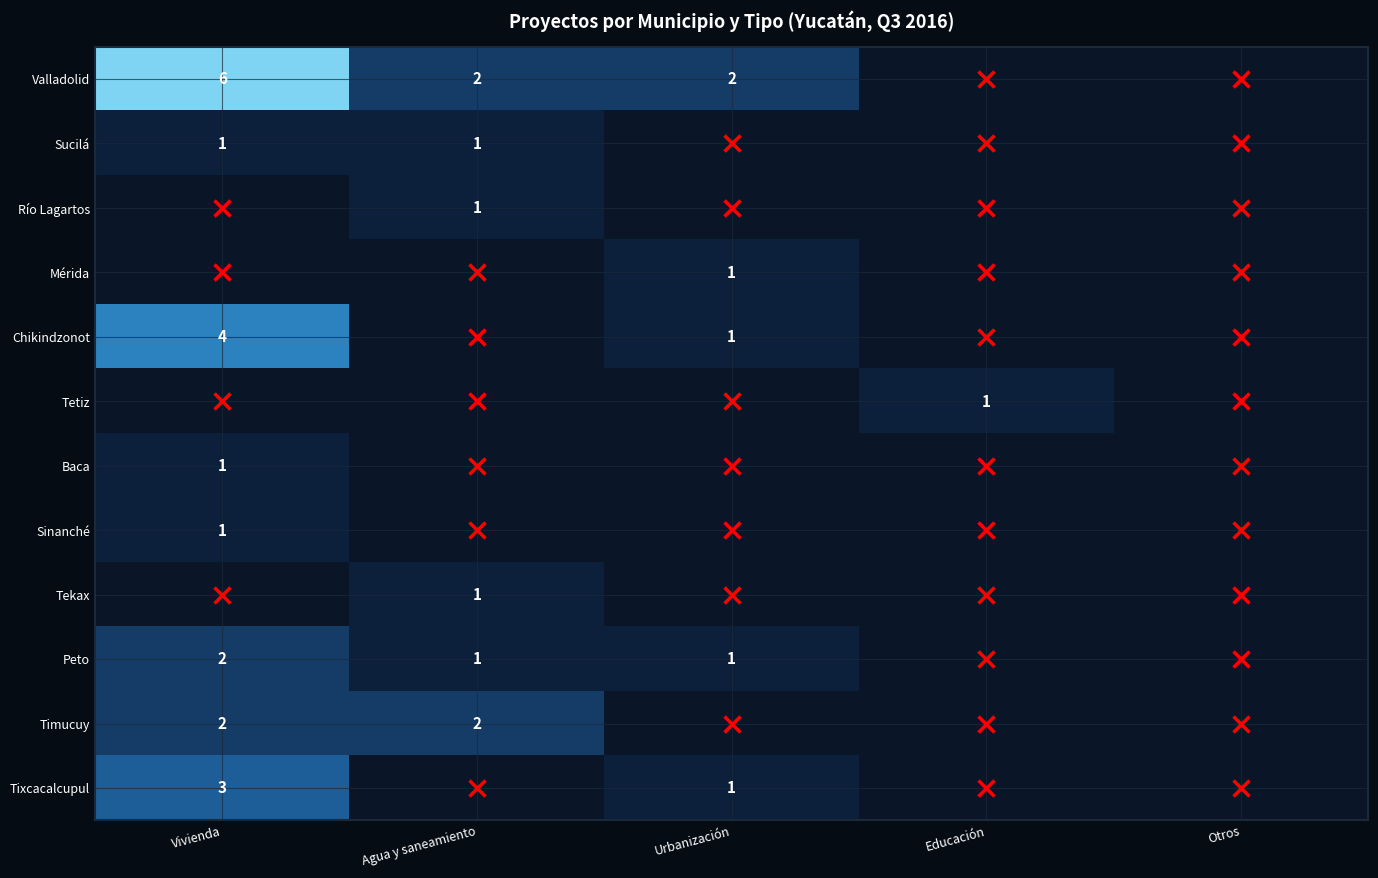

What is the sum of the Valladolid values at Vivienda and Urbanización?

8